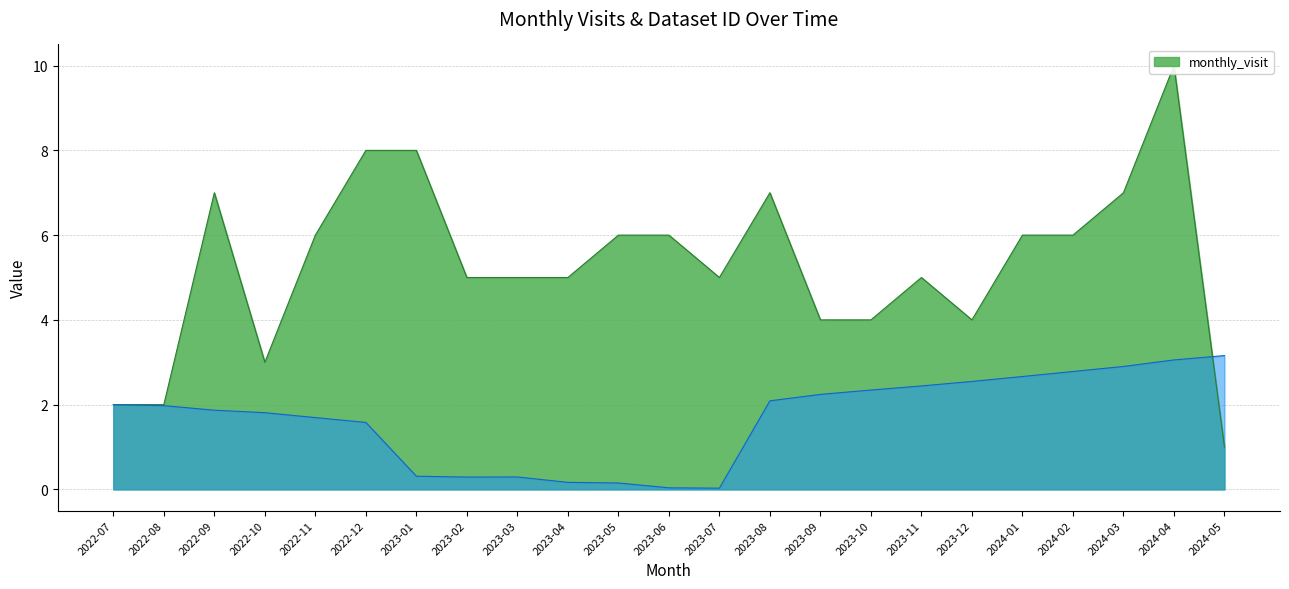

Reading right to left, extract all data points from this chart.

monthly_visit: 1.0	10.0	7.0	6.0	6.0	4.0	5.0	4.0	4.0	7.0	5.0	6.0	6.0	5.0	5.0	5.0	8.0	8.0	6.0	3.0	7.0	2.0	2.0
__id_scaled: 3.2	3.1	2.9	2.8	2.7	2.5	2.4	2.3	2.2	2.1	0.0	0.0	0.2	0.2	0.3	0.3	0.3	1.6	1.7	1.8	1.9	2.0	2.0